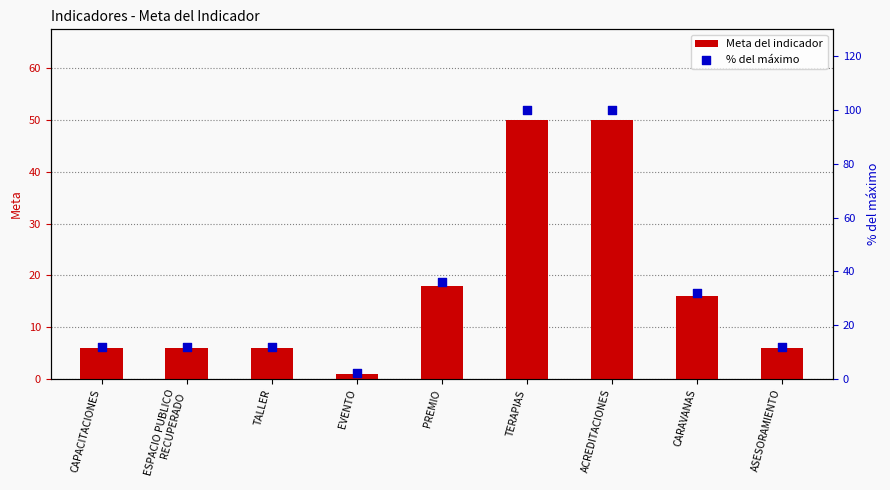

What are all the series names shown in the legend?

Meta del indicador, % del máximo